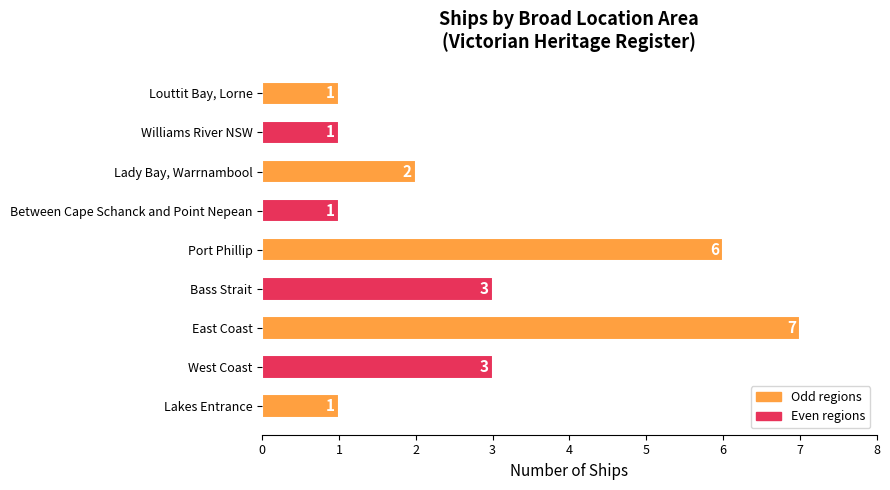

Reading bottom to top, list all the values displayed in this chart.

1	3	7	3	6	1	2	1	1